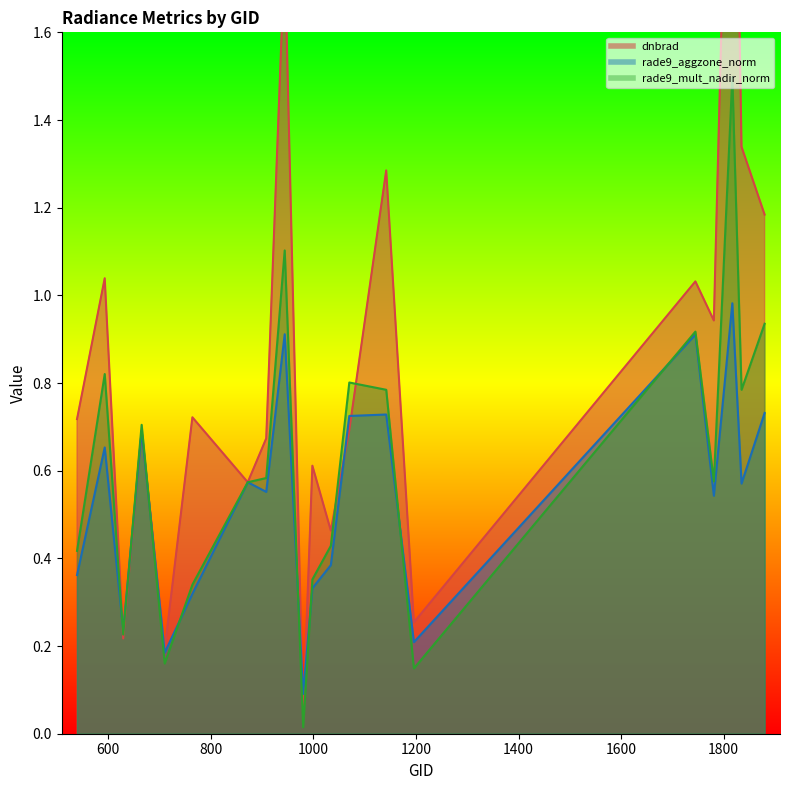

Is it true that rade9_aggzone_norm equals 0.5 at 1817?

False